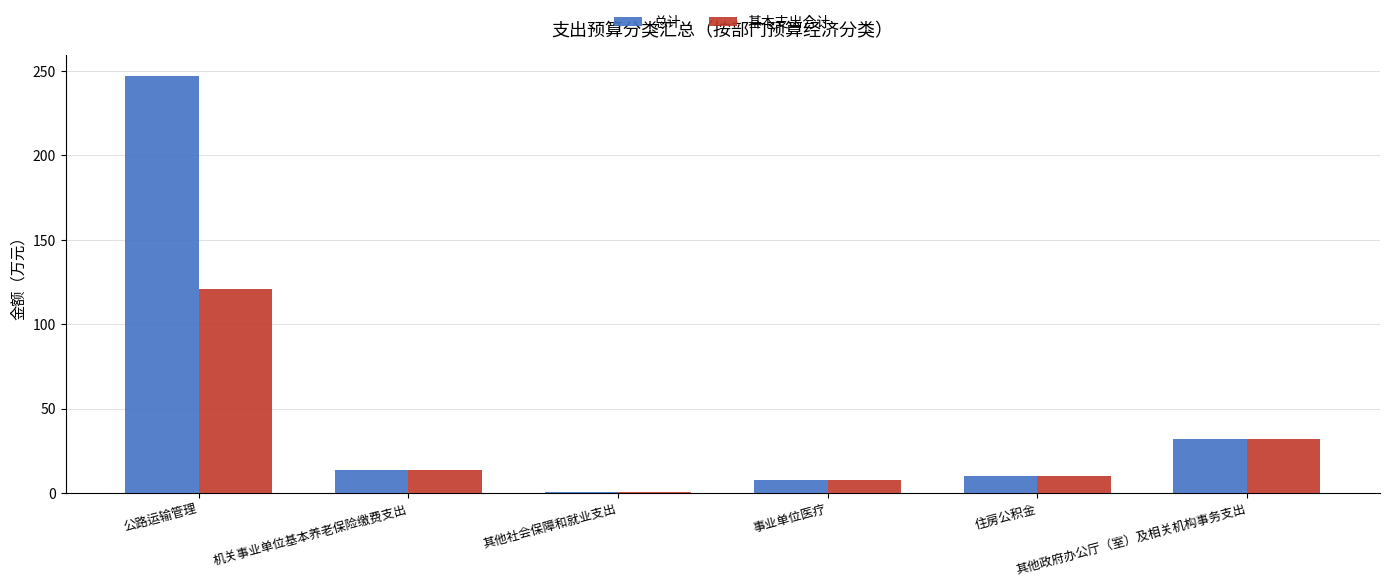

What is the sum of all 基本支出合计 values?

186.1